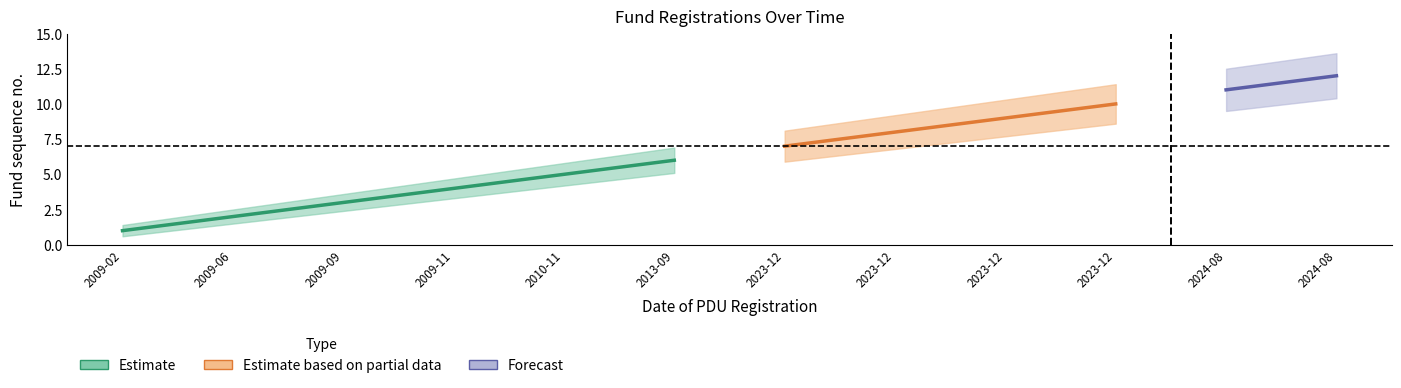

Where does the Estimate_lower series first go above 5?

2013-09-26